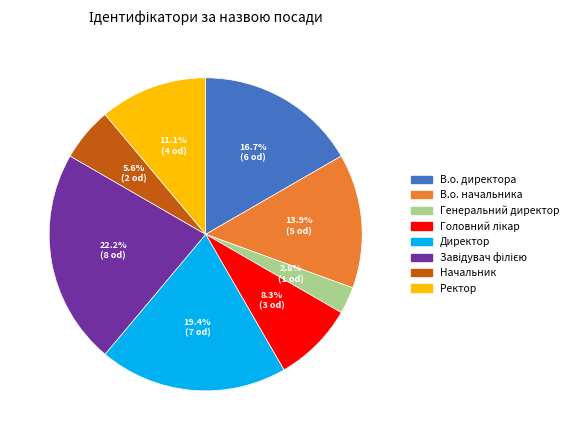

What is the ratio of the value at Генеральний директор to the value at Директор?

0.1